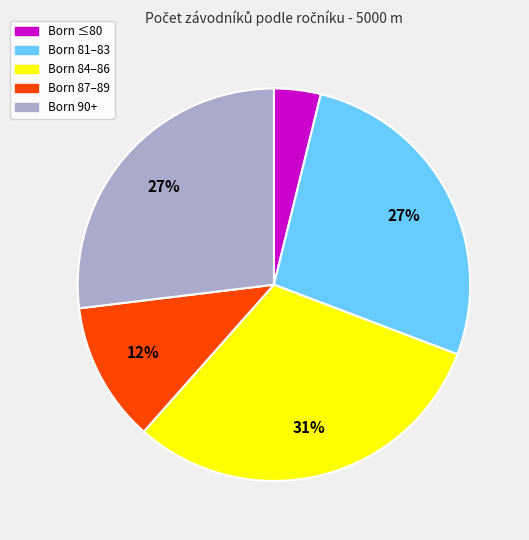

Which category has the biggest portion of the pie?

Born 84–86